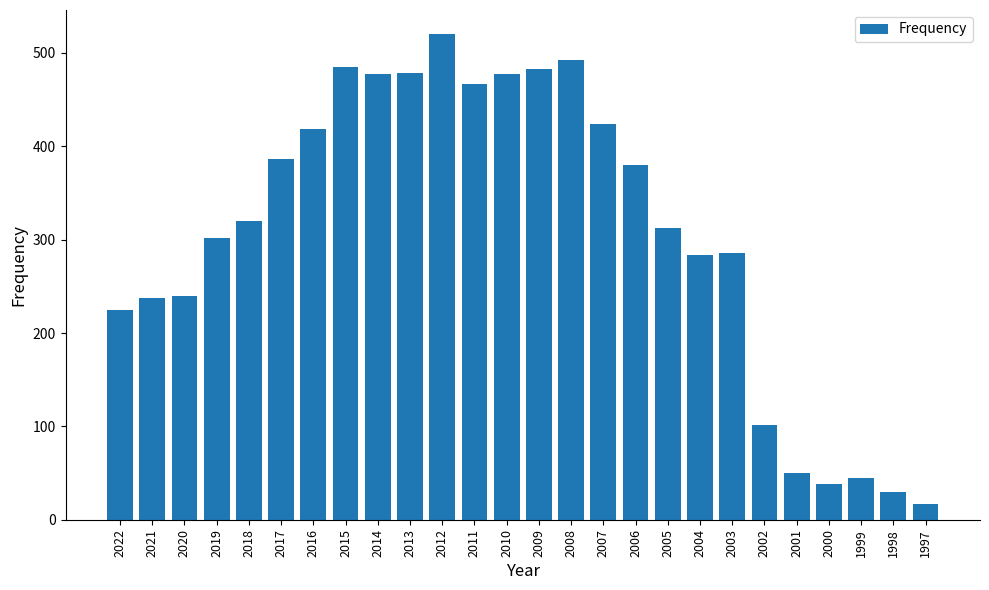

What is the minimum value shown in the chart?

17